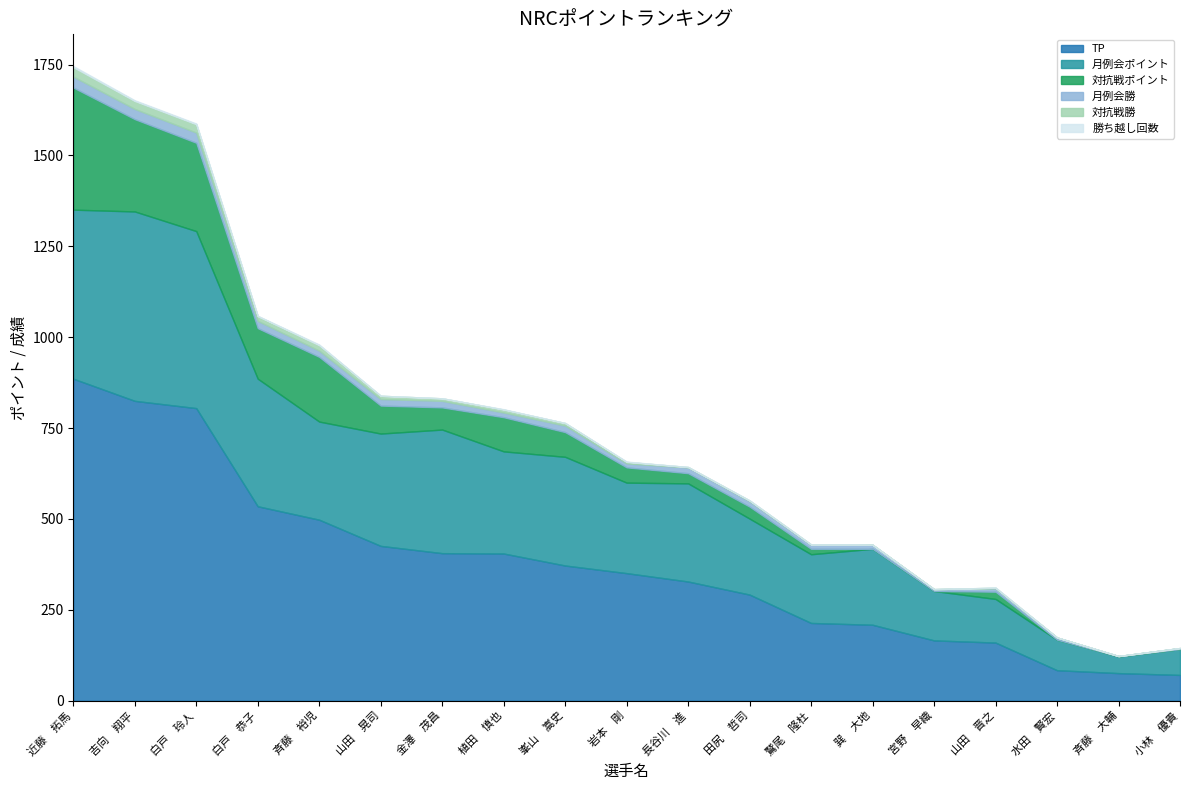

Where is 月例会勝 nearest to the value 15?

田尻　哲司